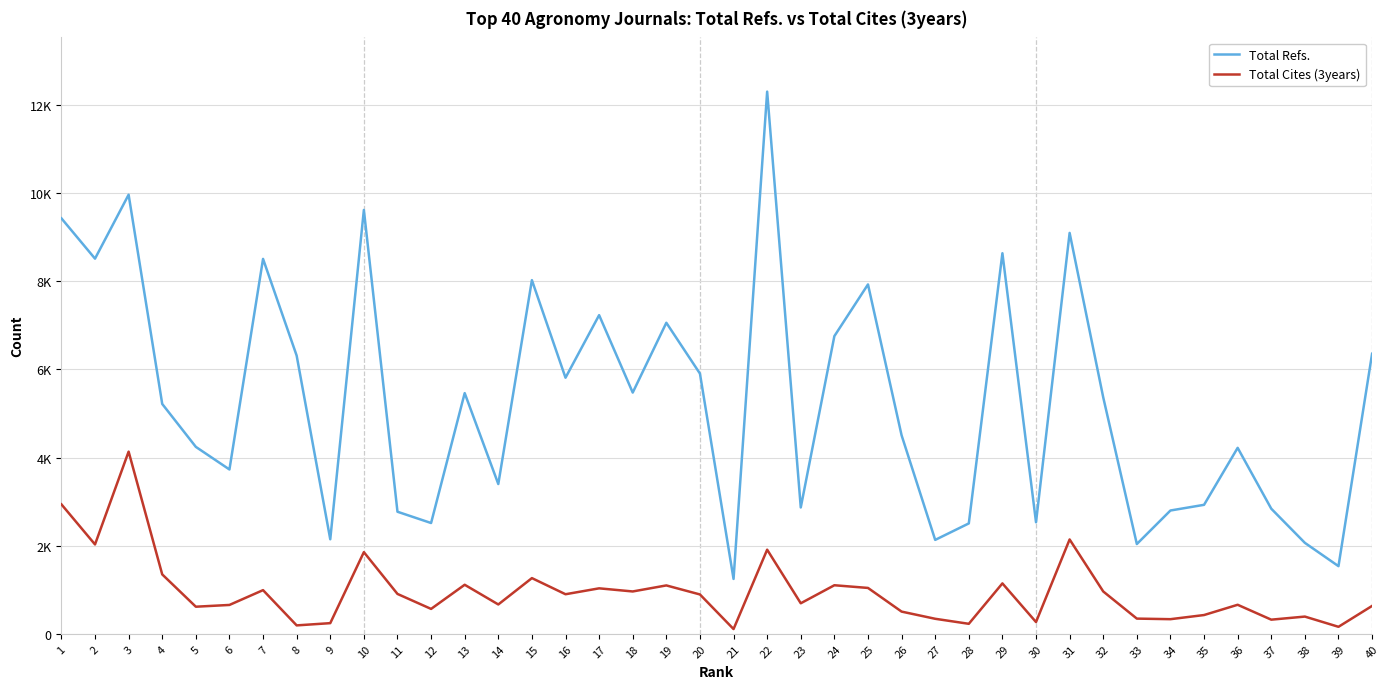

Where is Total Cites (3years) nearest to the value 2121?

31